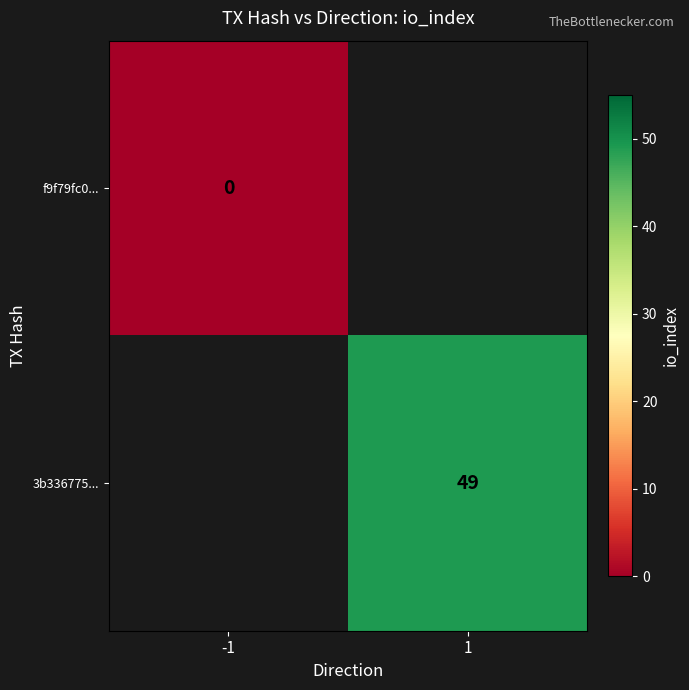

The value of 3b336775... at 1 is 29. True or false?

False